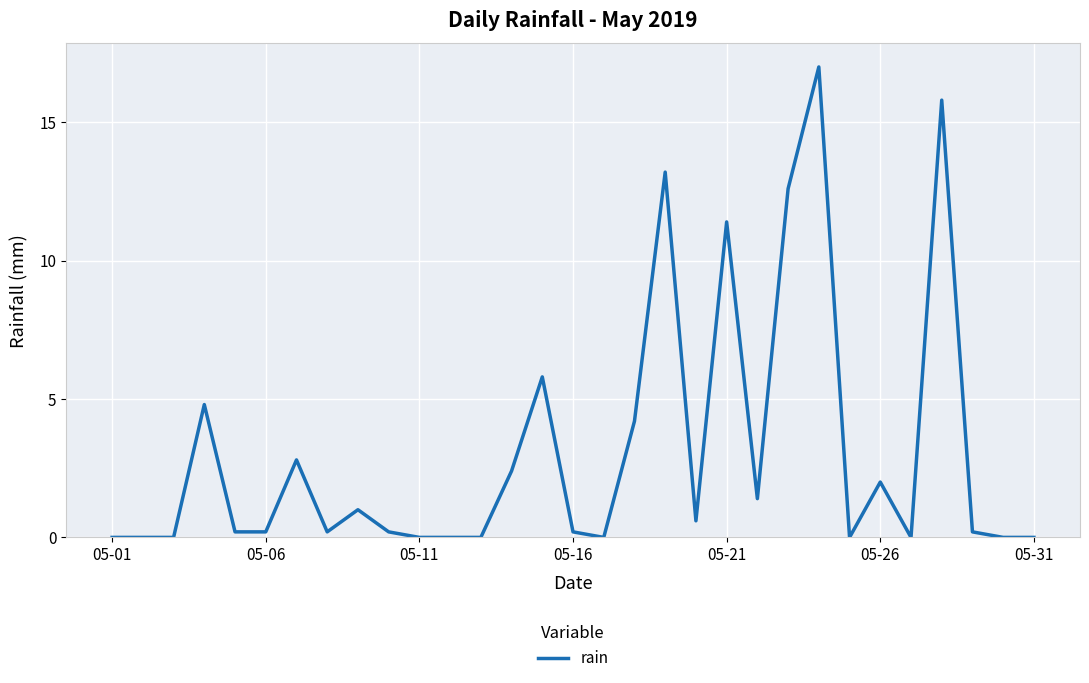

What is the maximum value shown in the chart?

17.0